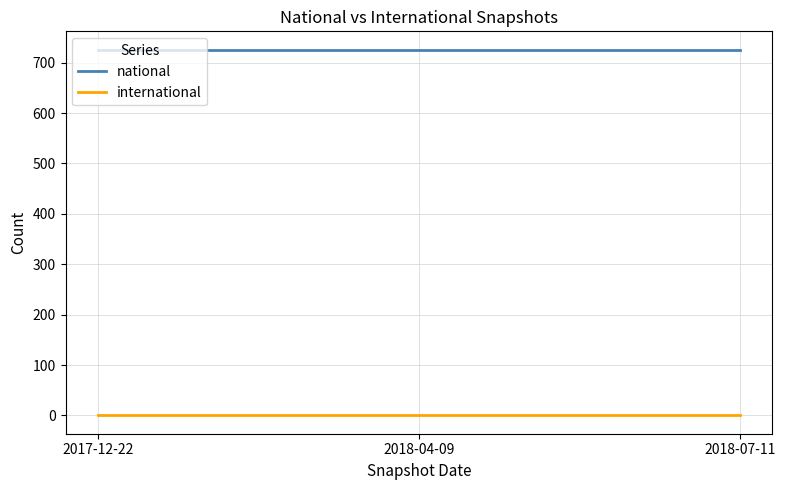

Reading left to right, list all the values displayed in this chart.

national: 2017-12-22=726	2018-04-09=726	2018-07-11=726
international: 2017-12-22=0	2018-04-09=0	2018-07-11=0